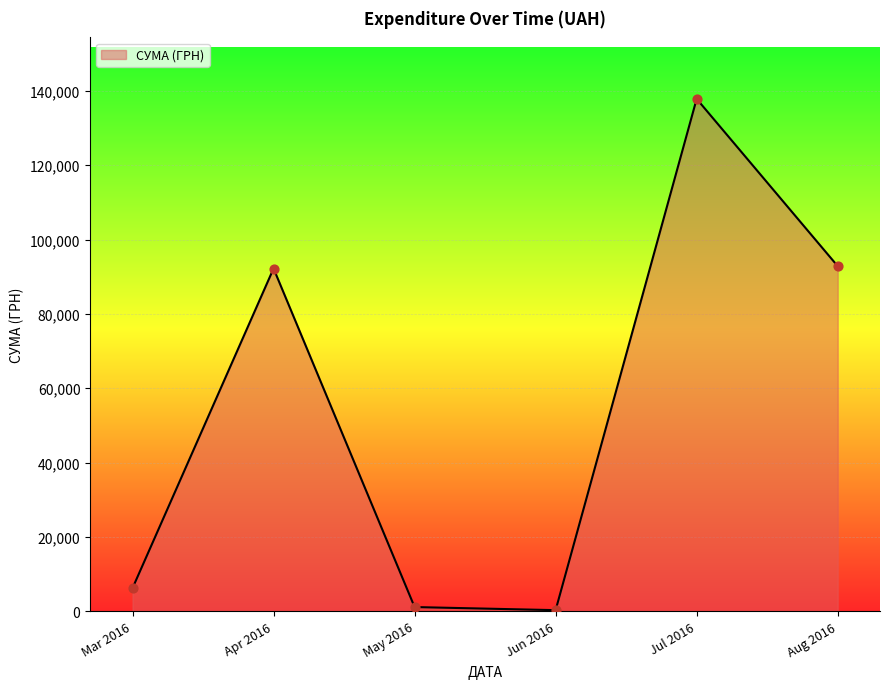

What is the change in value from Mar 2016 to Aug 2016?

+86638.4